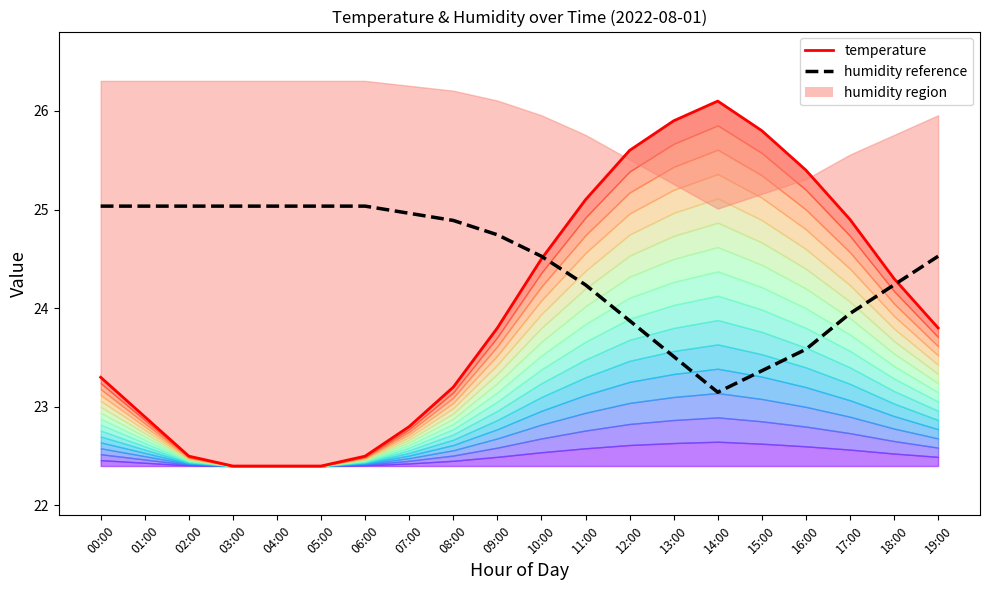

List the series in order of their overall mean, lowest first.

temperature, humidity reference